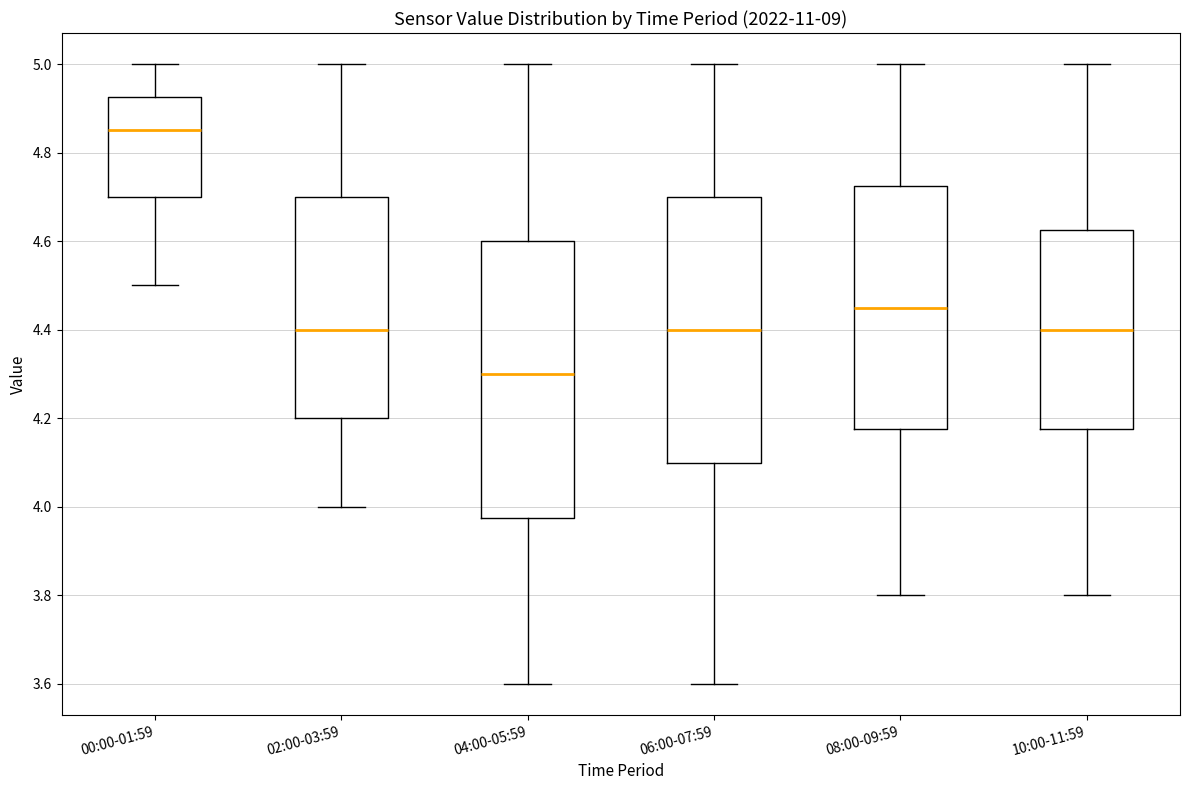

Reading left to right, transcribe this box plot: for each box, give where its median line is, the range the box spans, and where its two whiskers end, as read against the y-axis. The values are not printed on the chart, so give them approximately, as read against the axis.

00:00-01:59: median 4.86, box 4.70 to 4.92, whiskers 4.50 to 5.00
02:00-03:59: median 4.40, box 4.20 to 4.70, whiskers 4.00 to 5.00
04:00-05:59: median 4.30, box 3.98 to 4.60, whiskers 3.60 to 5.00
06:00-07:59: median 4.40, box 4.10 to 4.70, whiskers 3.60 to 5.00
08:00-09:59: median 4.46, box 4.18 to 4.72, whiskers 3.80 to 5.00
10:00-11:59: median 4.40, box 4.18 to 4.62, whiskers 3.80 to 5.00